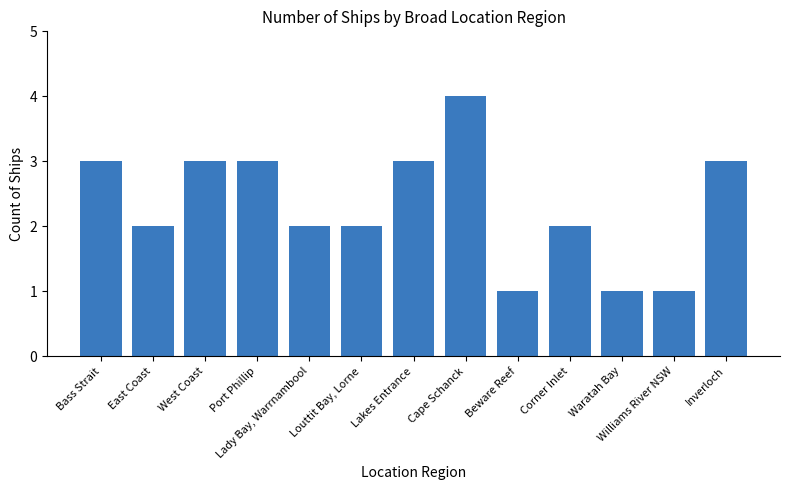

Is it true that the value at Lady Bay, Warrnambool is 2?

True